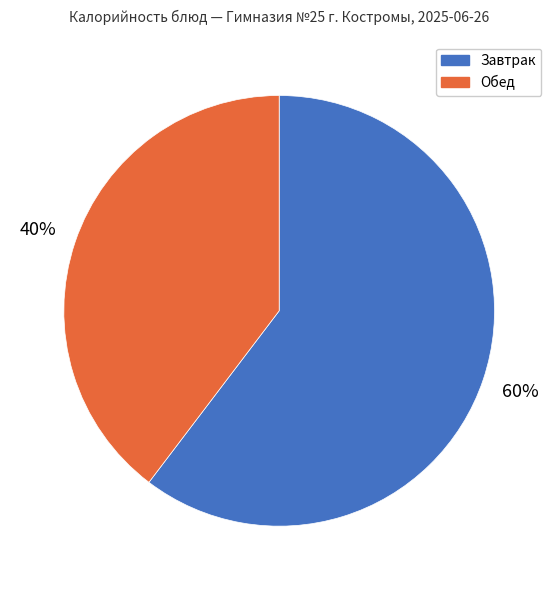

Is there any slice that represents more than half of the pie?

Yes